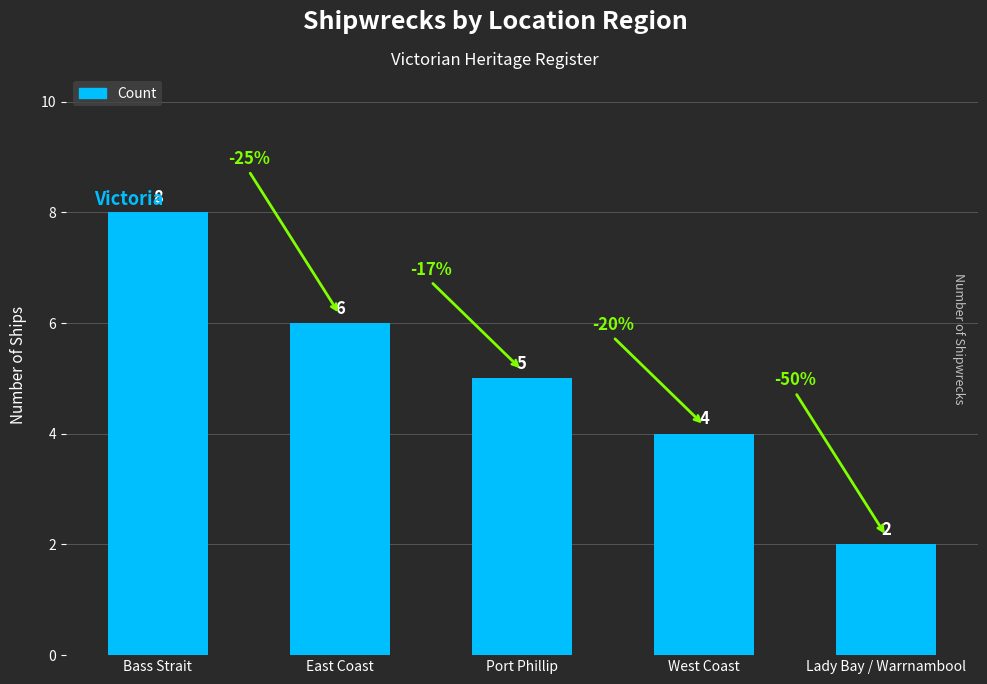

The chart shows a value of 5 at Port Phillip. True or false?

True